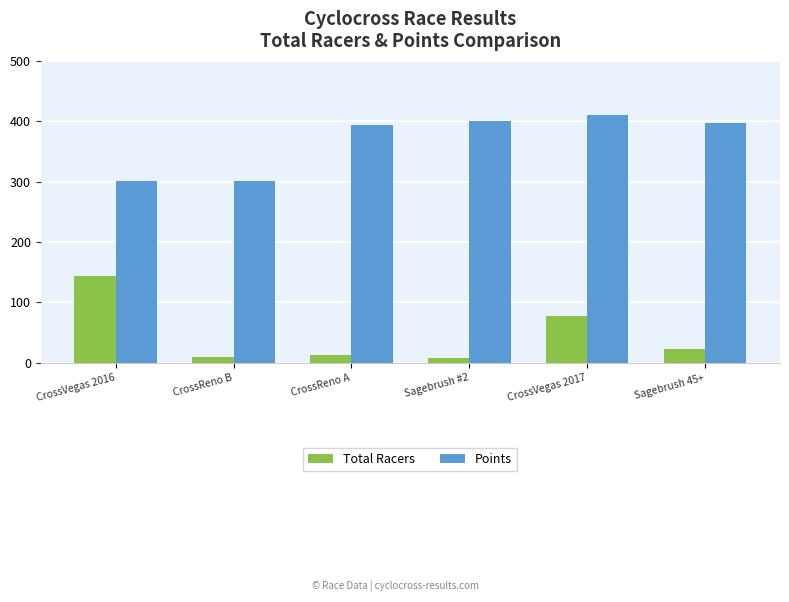

Reading right to left, what are all the values shown in this chart?

Total Racers: Sagebrush 45+=23.0	CrossVegas 2017=78.0	Sagebrush #2=7.0	CrossReno A=12.0	CrossReno B=9.0	CrossVegas 2016=143.0
Points: Sagebrush 45+=397.1	CrossVegas 2017=410.2	Sagebrush #2=400.5	CrossReno A=393.5	CrossReno B=301.1	CrossVegas 2016=301.1